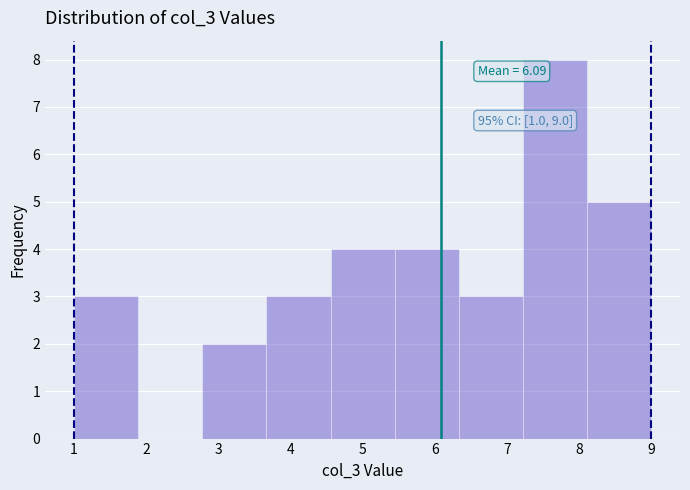

Over which range of the x-axis is the bar tallest?

7.2 to 8.1